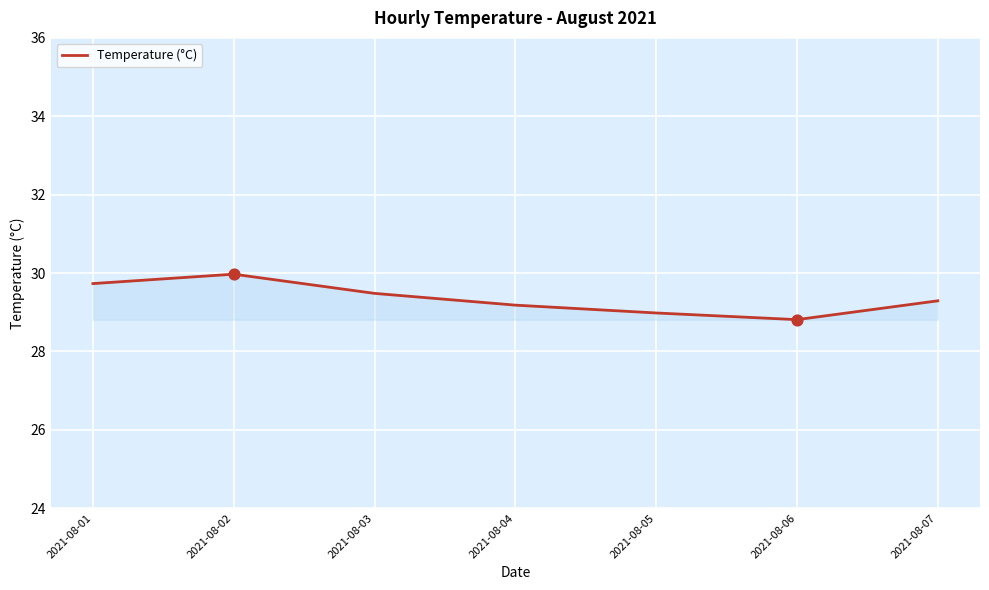

What is the change in value from 2021-08-03 to 2021-08-07?

-0.2